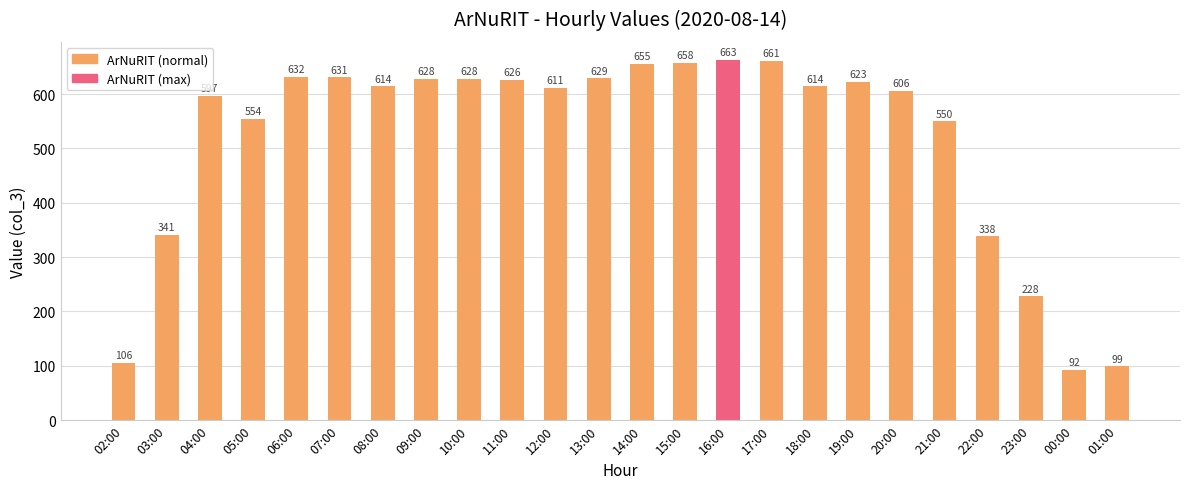

What is the change in value from 10:00 to 18:00?

-14